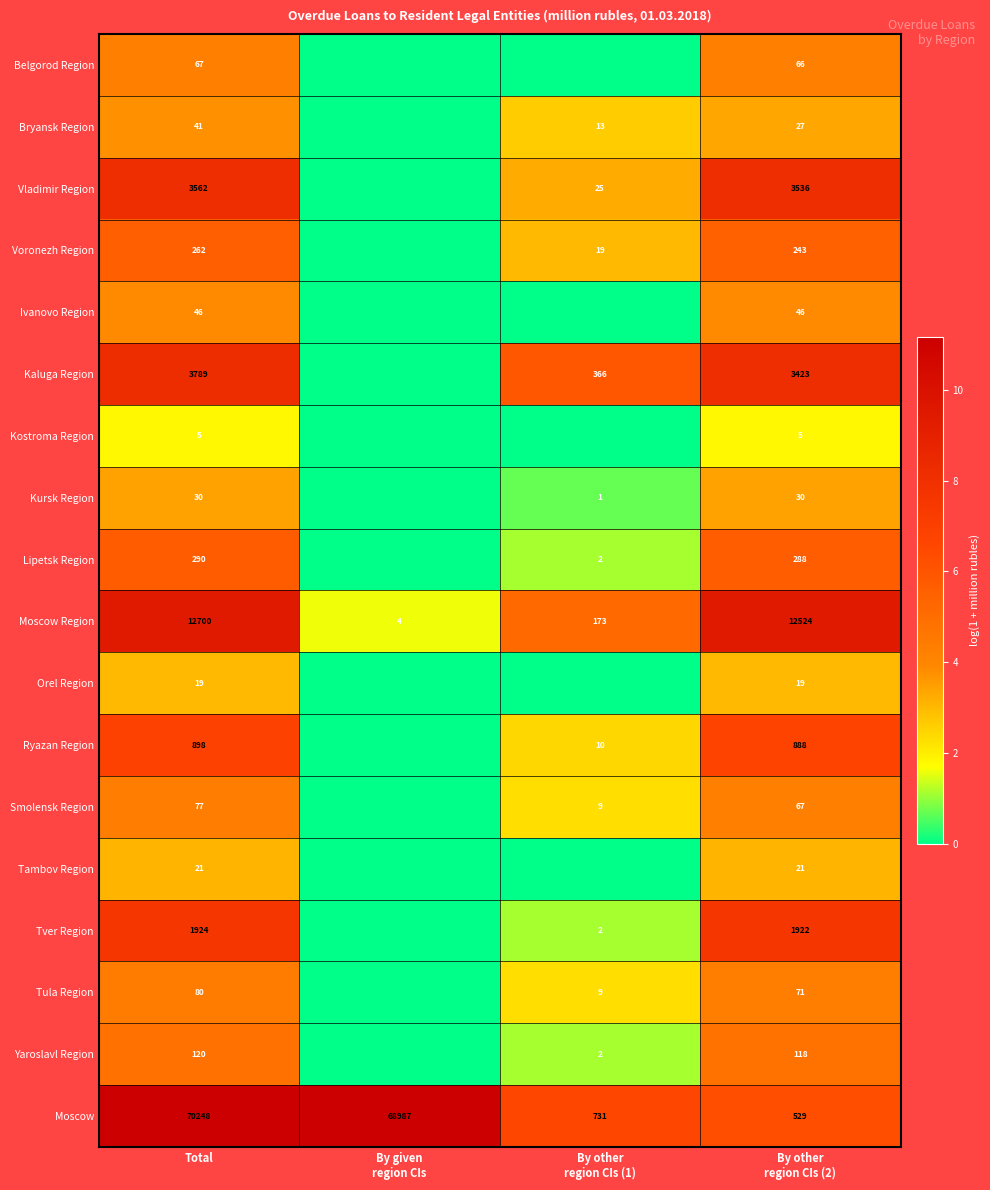

The value of Kaluga Region at Total is 3789. True or false?

True